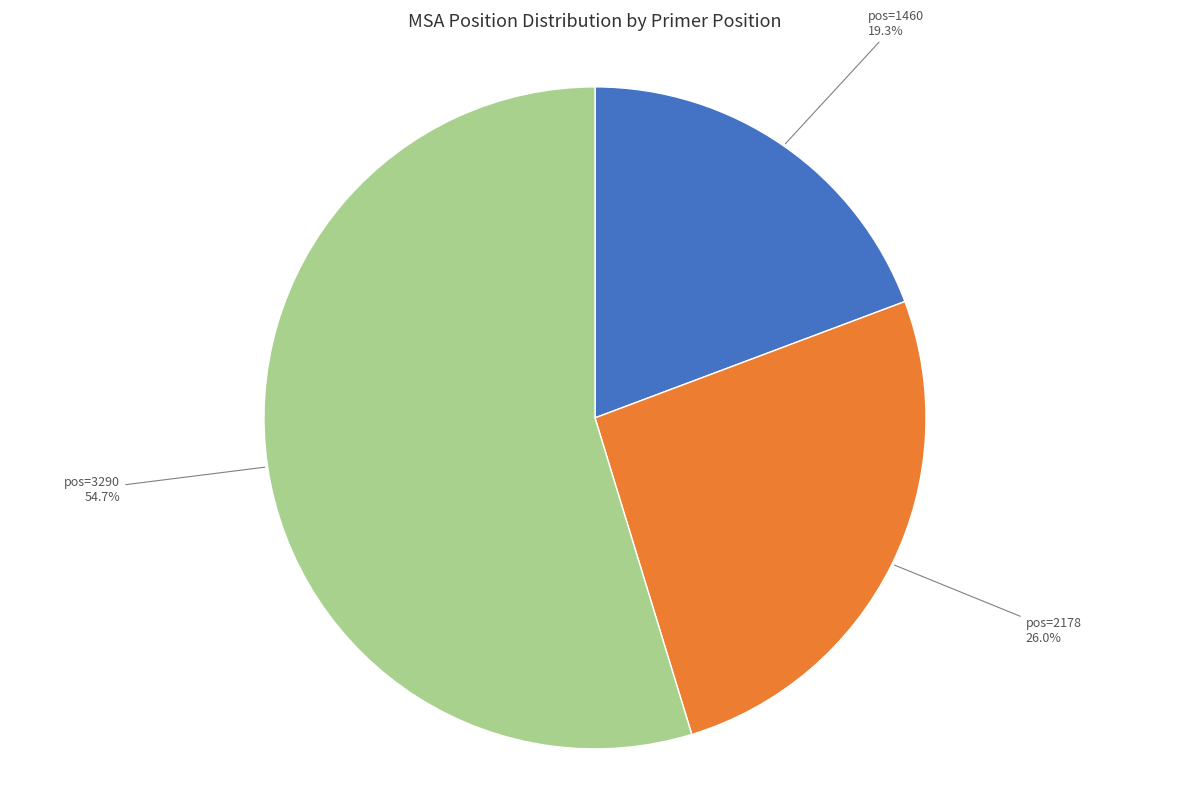

What is the largest slice in the pie chart?

pos=3290